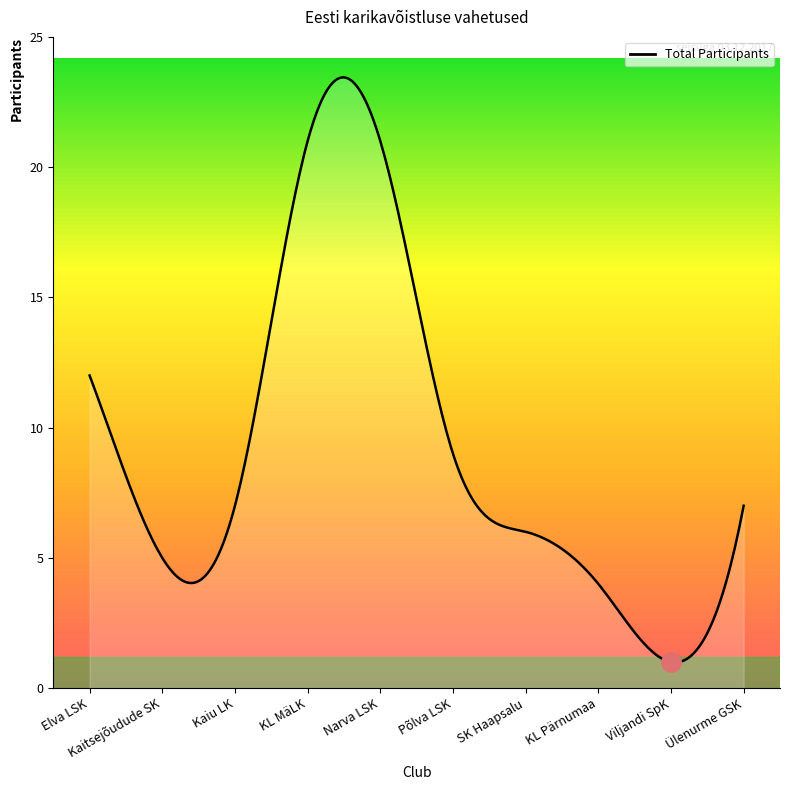

What is the value of the 4th point from the left?

21